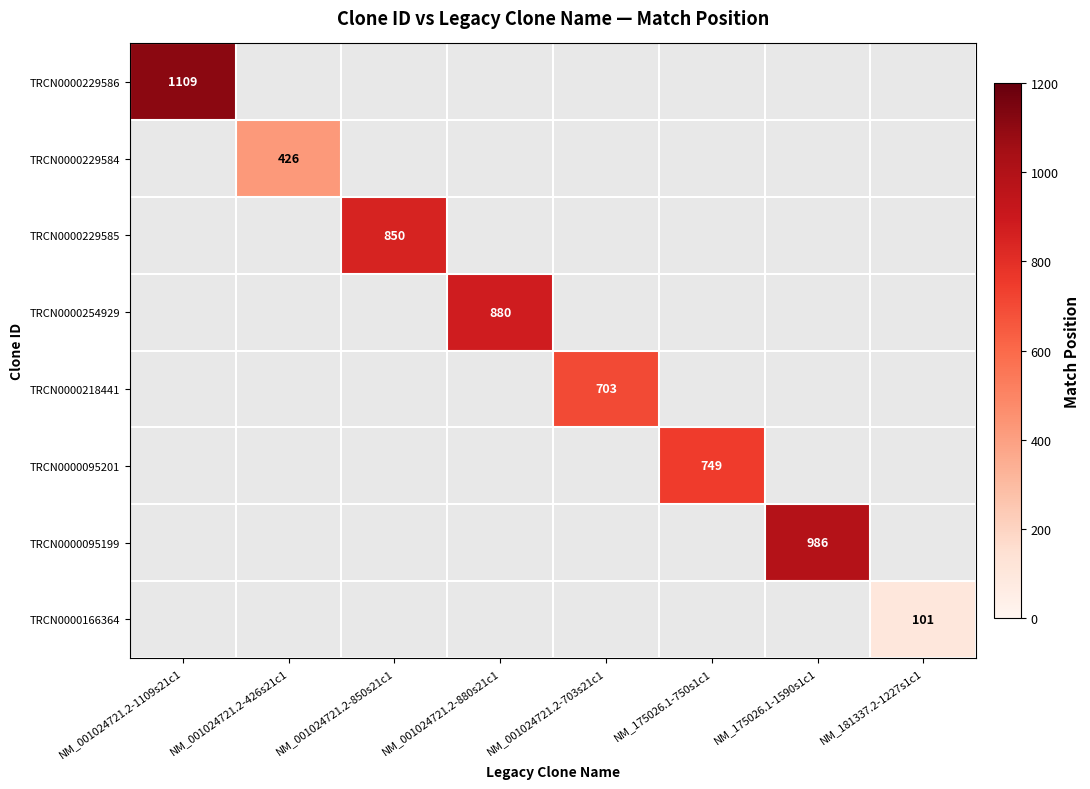

The TRCN0000229586 series shows 1910 at NM_001024721.2-1109s21c1. True or false?

False